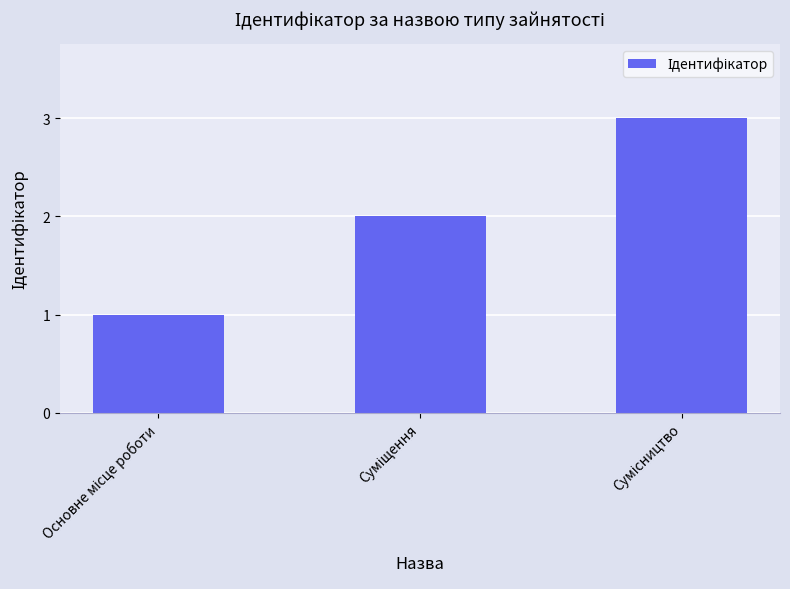

What is the sum of all values?

6